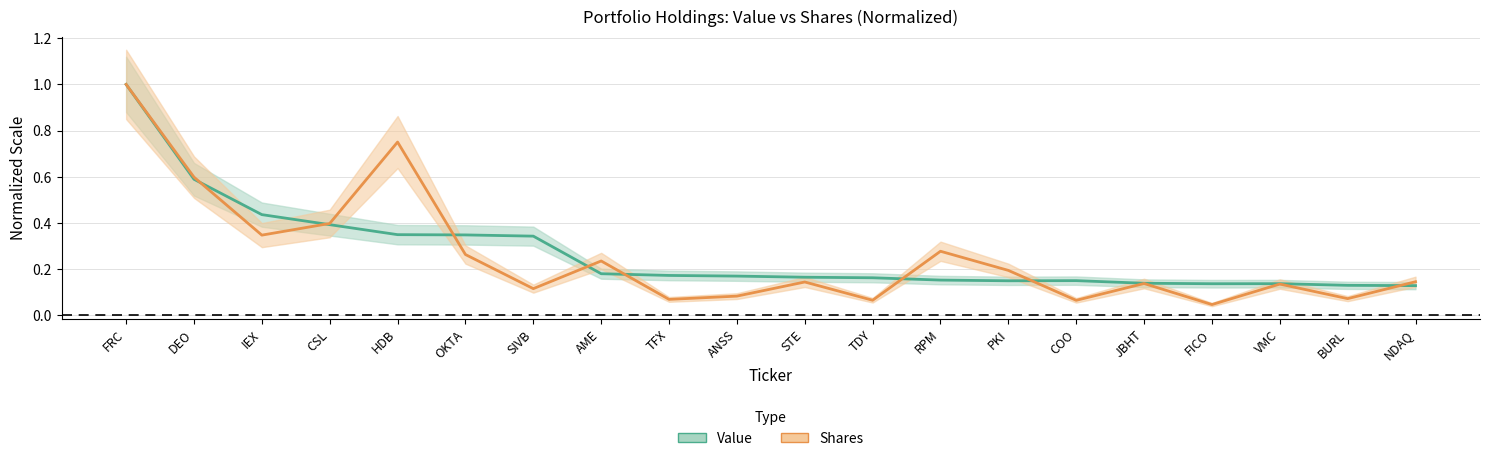

At how many categories does at least one series exceed 0?

20